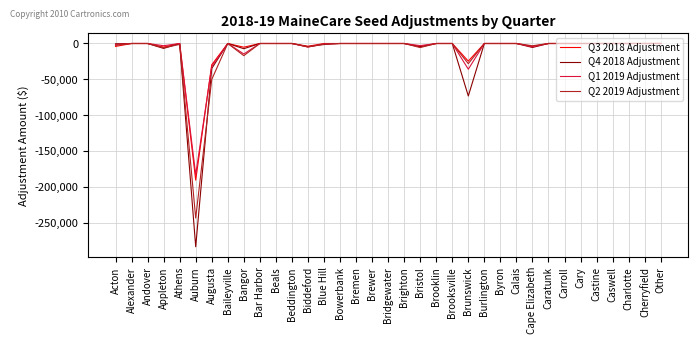

Which series has the widest spread of values?

Q4 2018 Adjustment